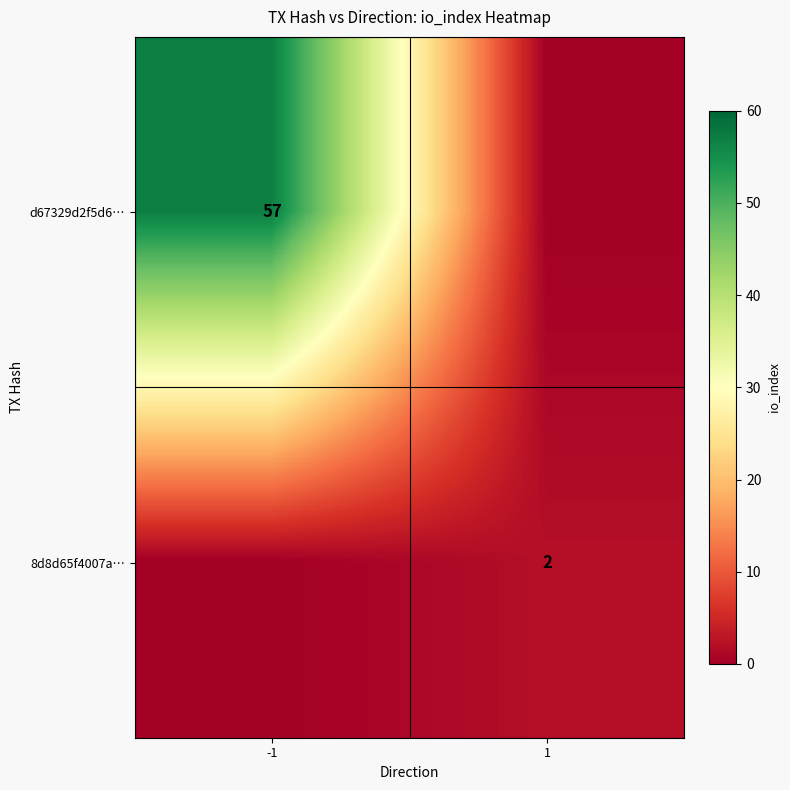

At which category is the sum across all series the highest?

-1